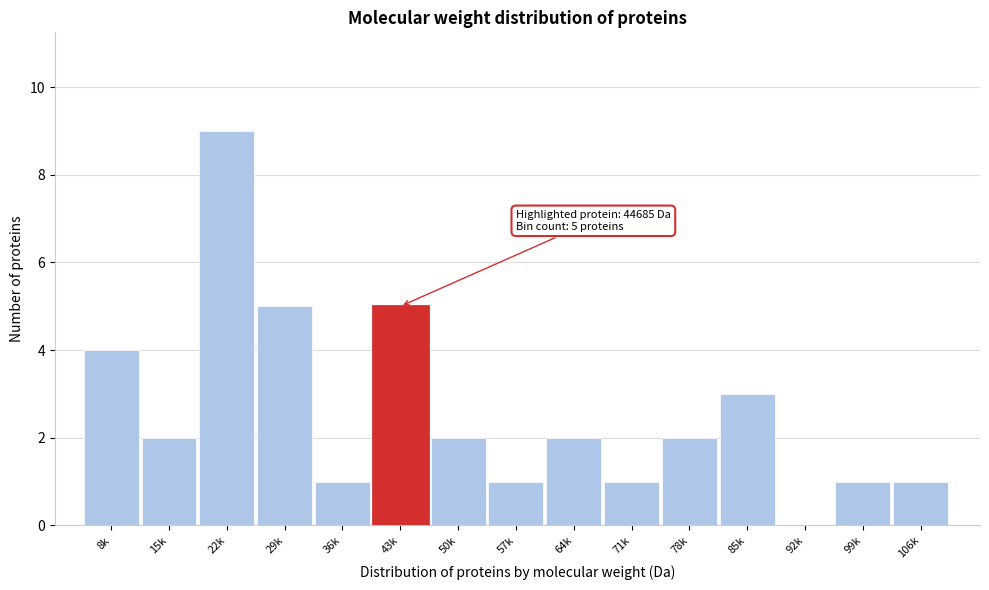

Reading left to right, list all the values displayed in this chart.

8k=4	15k=2	22k=9	29k=5	36k=1	43k=5	50k=2	57k=1	64k=2	71k=1	78k=2	85k=3	92k=0	99k=1	106k=1